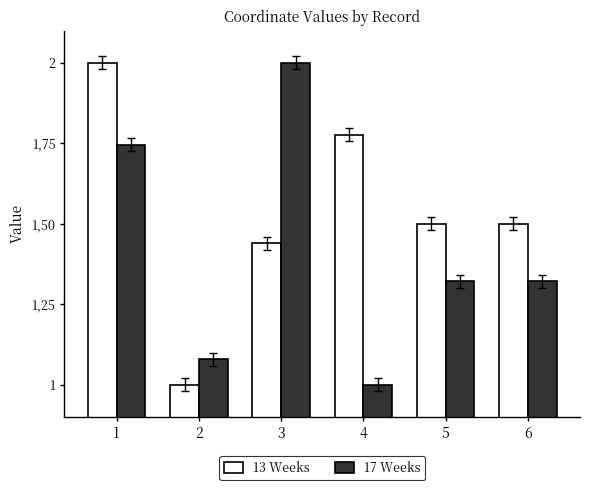

At 4, list the series in order from largest to smallest.

13 Weeks, 17 Weeks